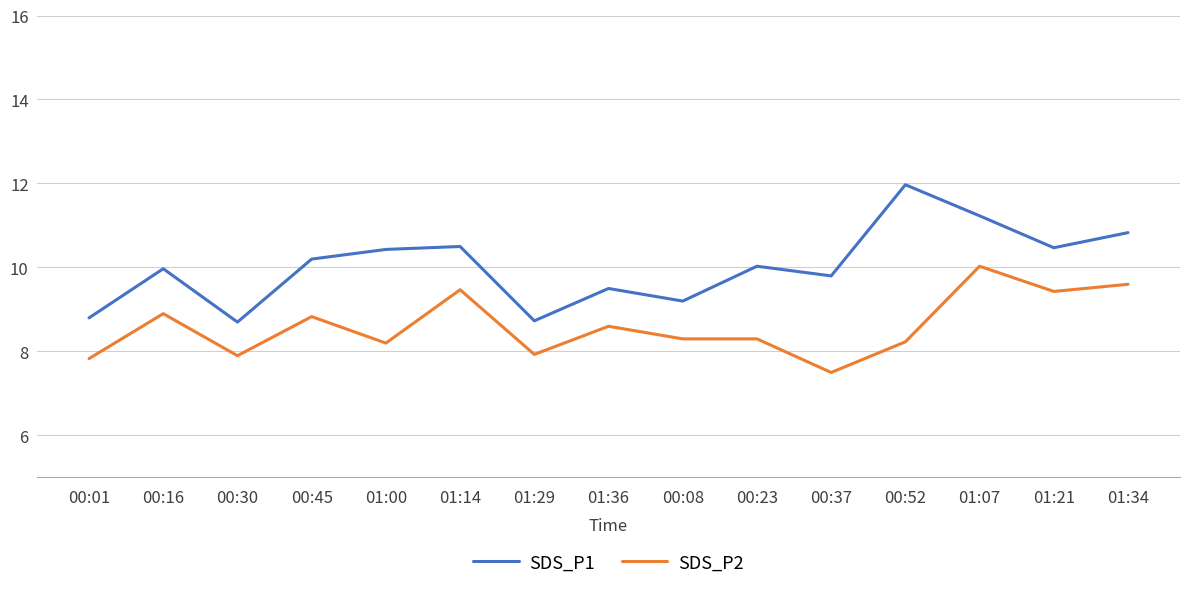

What are all the series names shown in the legend?

SDS_P1, SDS_P2